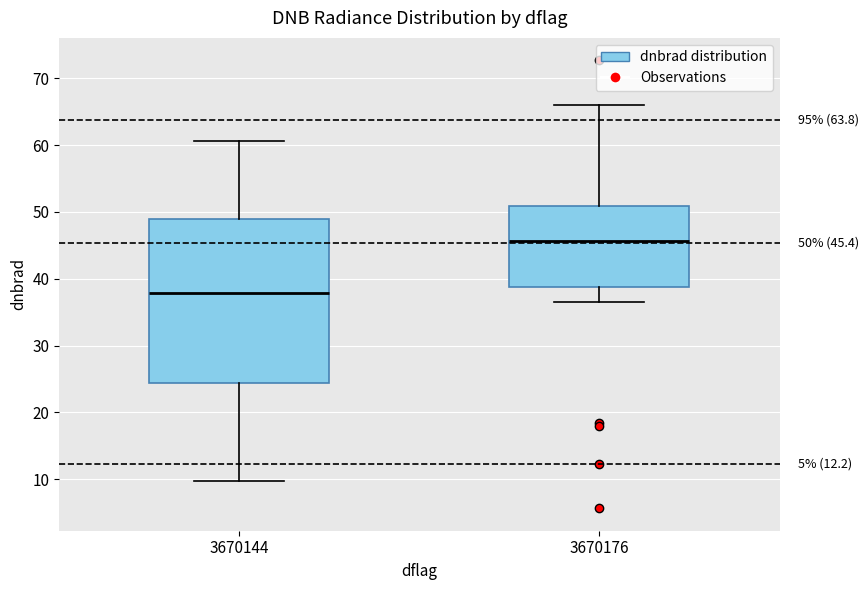

Comparing the boxes themselves (not the whiskers), which one is the tallest?

3670144